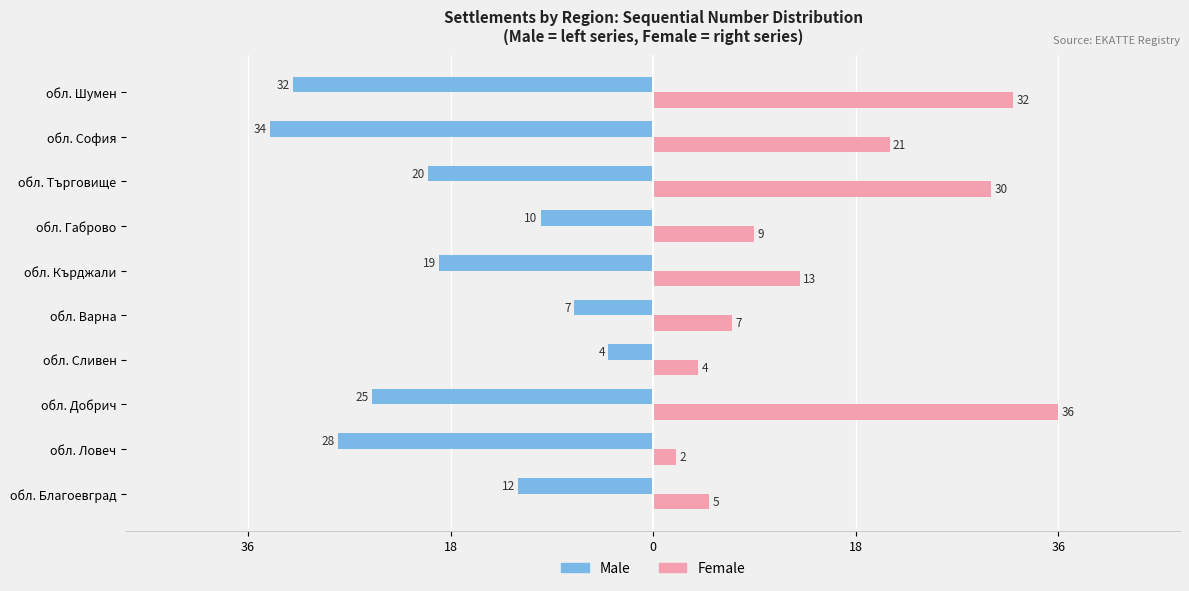

What are all the series names shown in the legend?

Male, Female